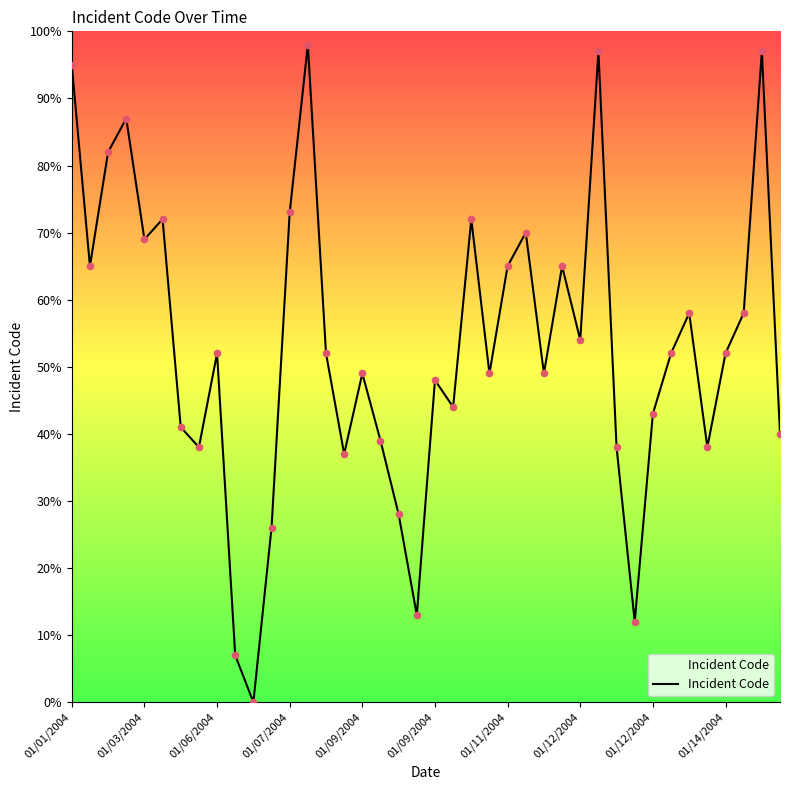

What is the difference between the maximum and minimum values?

98